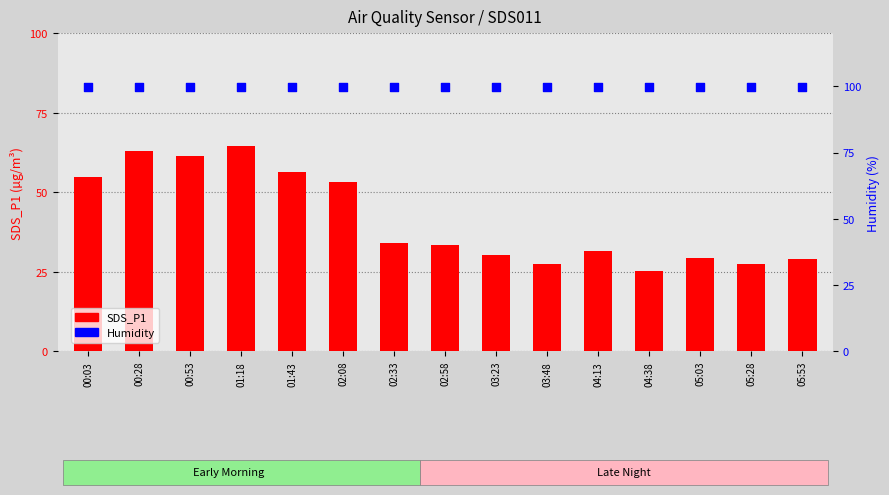

Which series contains the lowest Y value?

SDS_P1